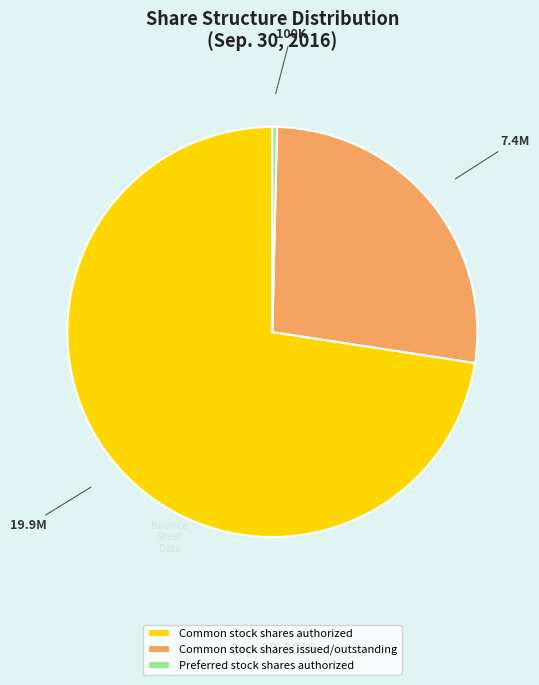

Is the sum of Common stock shares authorized and Common stock shares issued/outstanding greater than half?

Yes